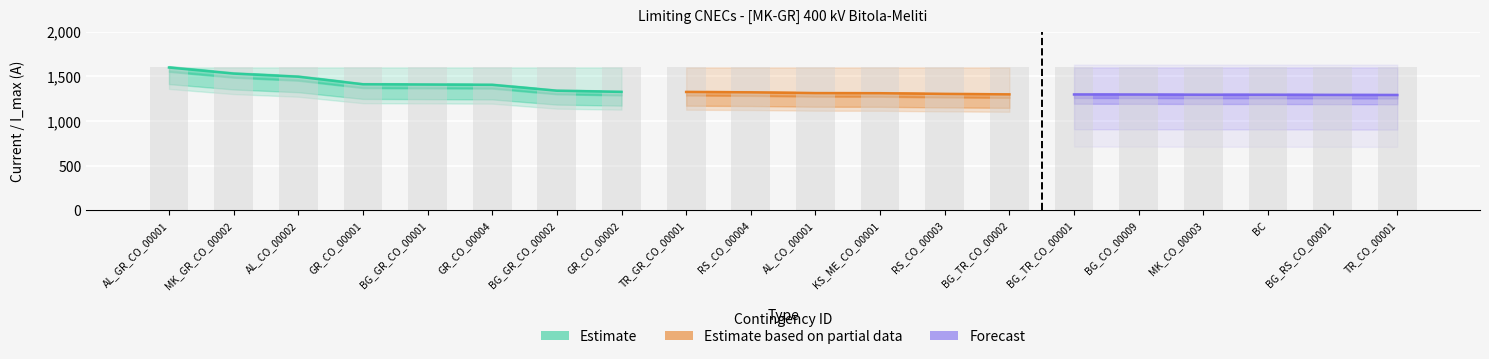

The value of I_max_CUR at 17 is 541. True or false?

False